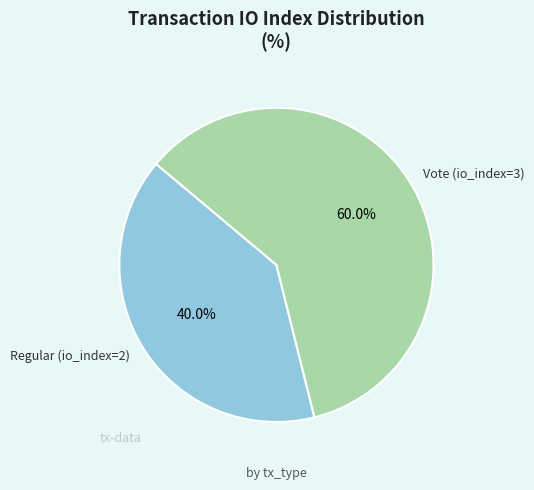

How many segments does this pie chart have?

2